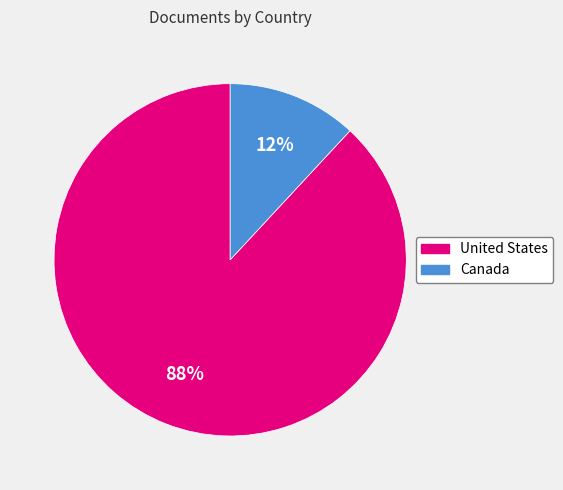

The United States slice represents 88% of the pie. True or false?

True